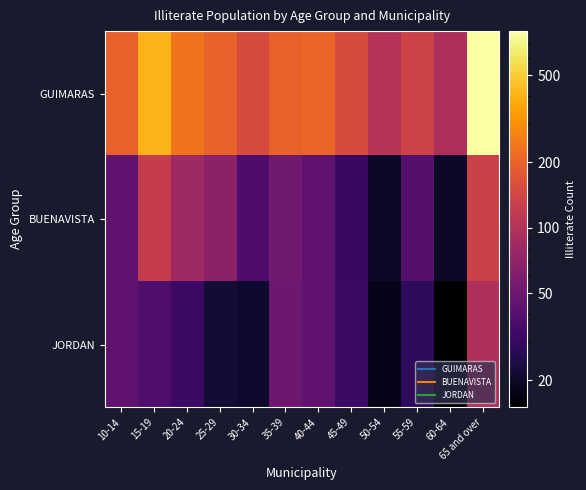

Which series has the largest total across all categories?

GUIMARAS